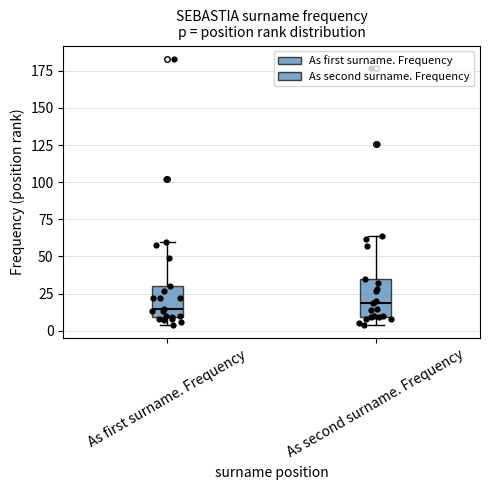

Reading left to right, transcribe this box plot: for each box, give where its median line is, the range the box spans, and where its two whiskers end, as read against the y-axis. The values are not printed on the chart, so give them approximately, as read against the axis.

As first surname. Frequency: median 15, box 10 to 30, whiskers 5 to 60
As second surname. Frequency: median 20, box 10 to 35, whiskers 5 to 65